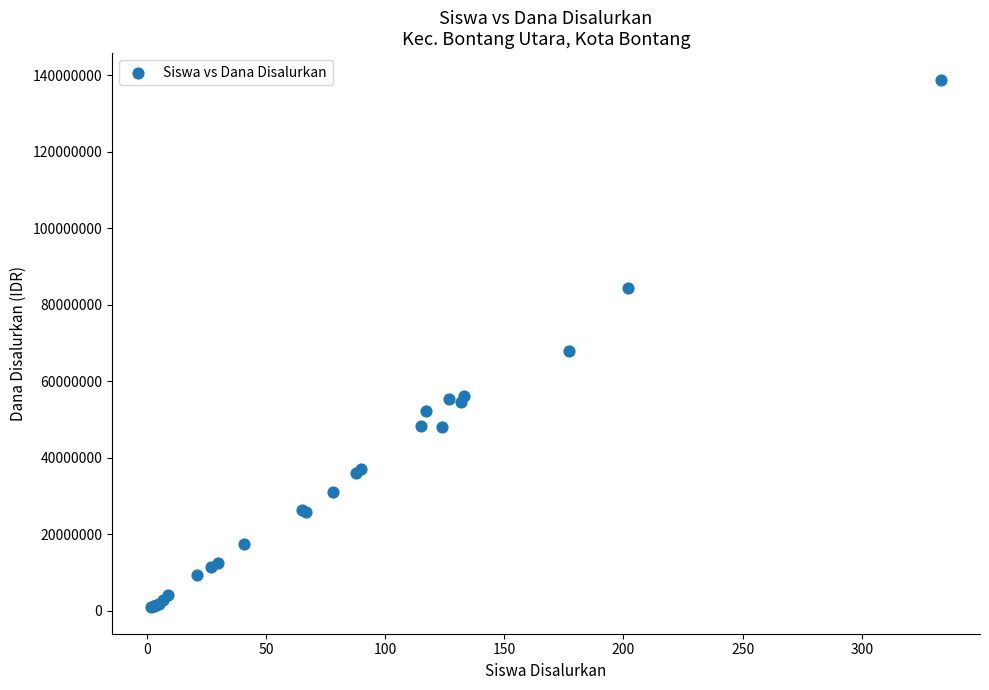

What Y value in the scatter plot is closest to 69862500?

67950000